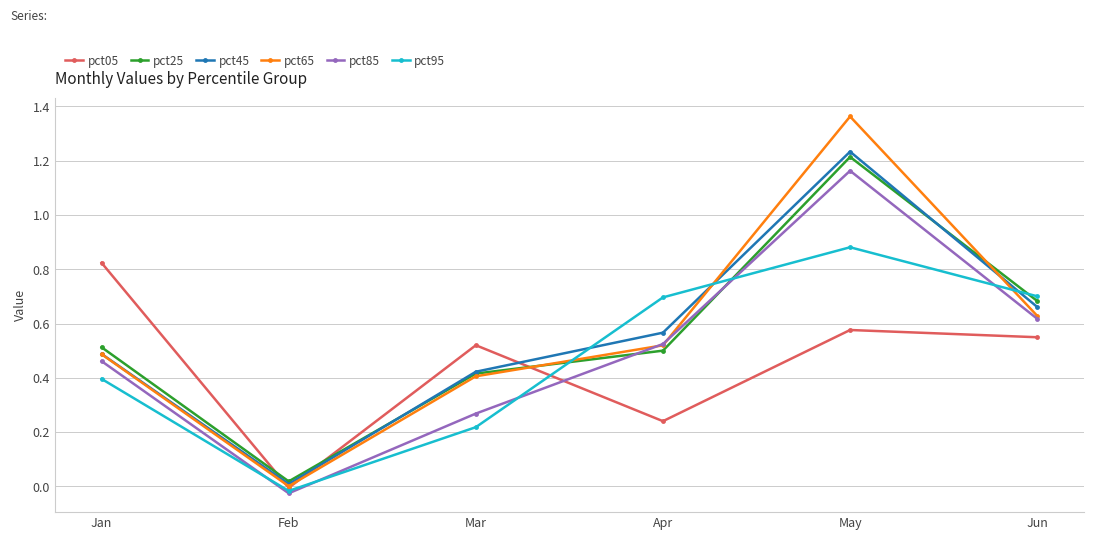

Which series changed the most between May and Jun?

pct65